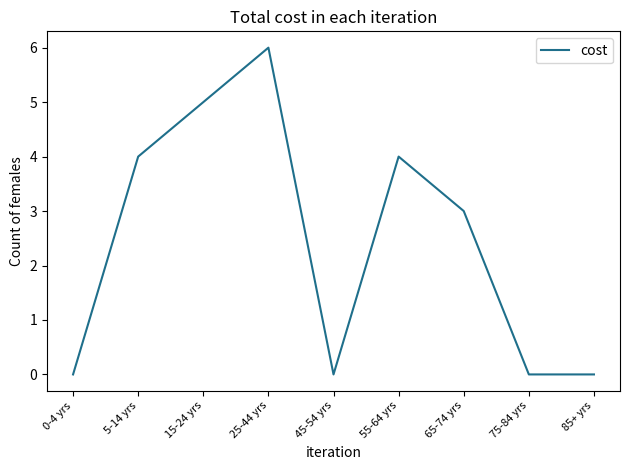

Is this an area chart (filled region under the line)?

No